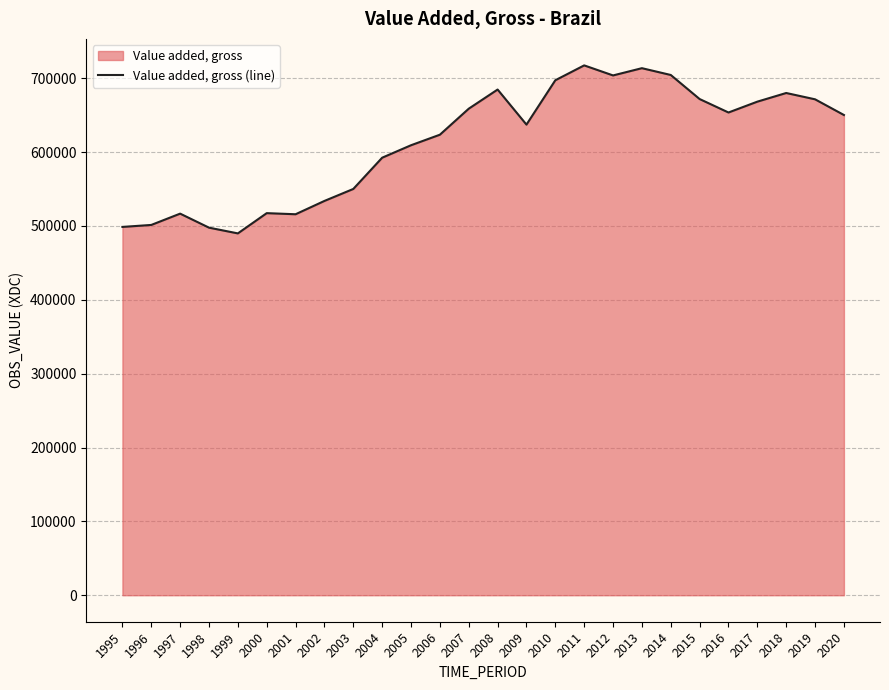

Between 2017 and 1995, which is larger?

2017